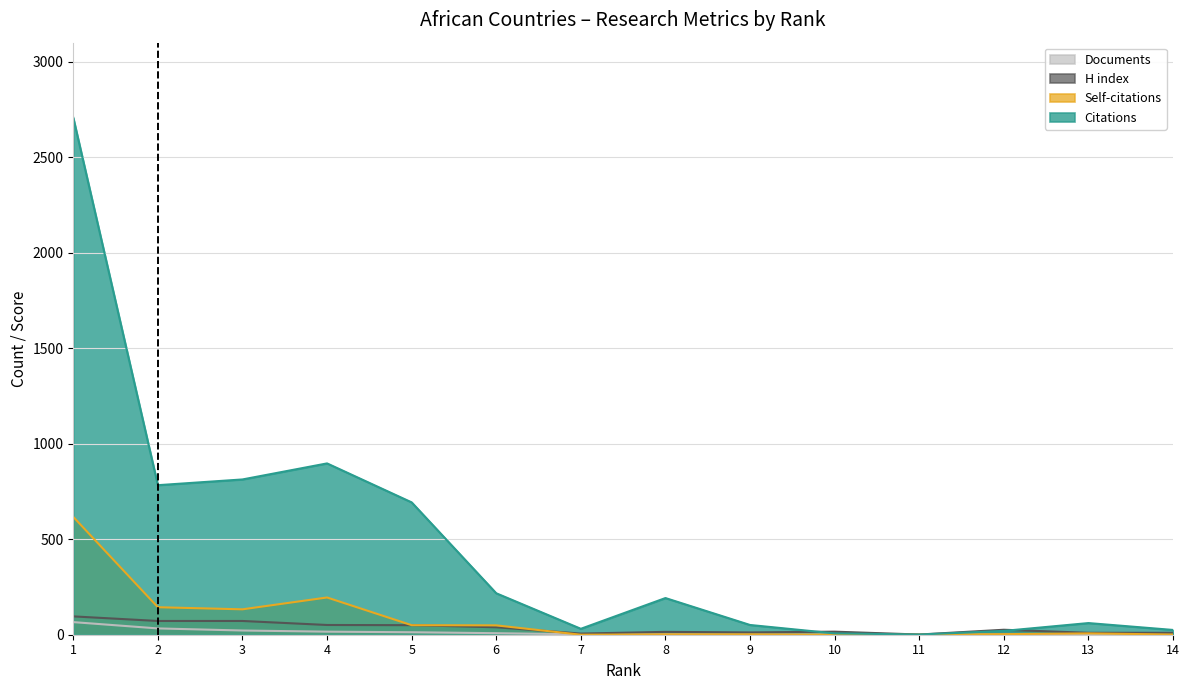

The Documents series shows 1 at 9. True or false?

True